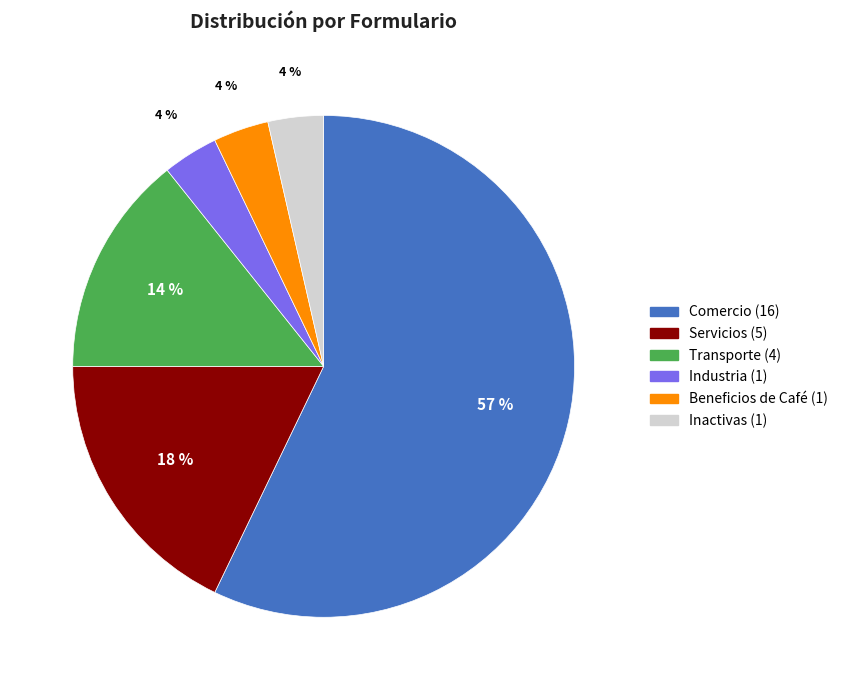

Is it true that Transporte is 6% of the pie?

False